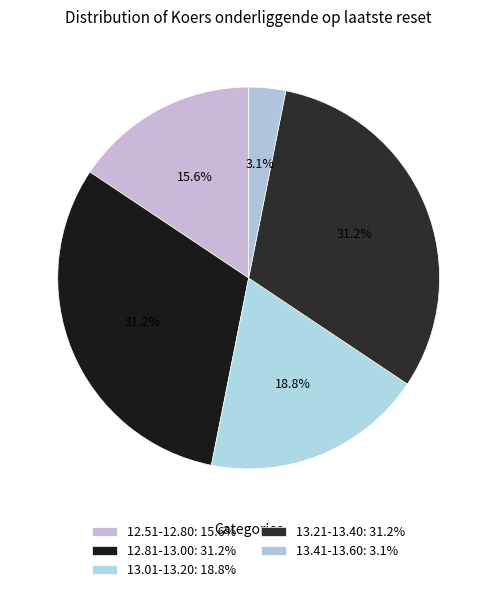

How many segments does this pie chart have?

5